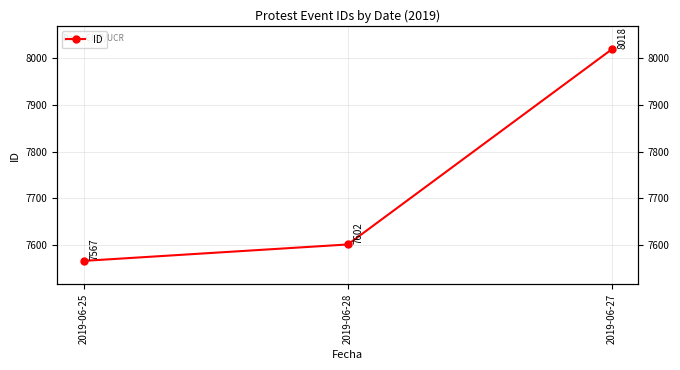

What is the smallest value displayed?

7567